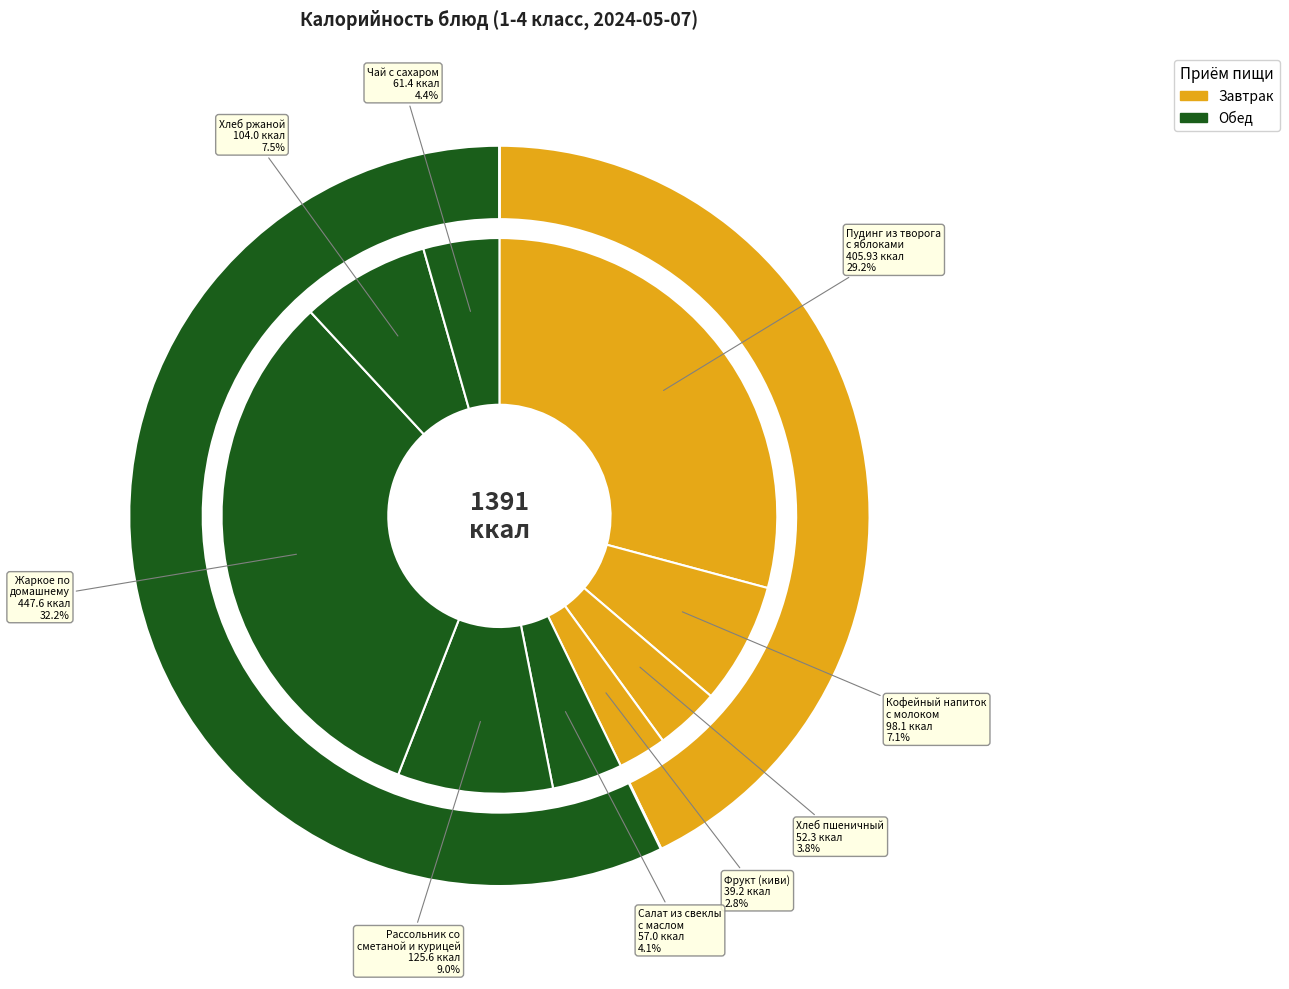

To the nearest percent, what is the combined percentage of Хлеб ржаной and Пудинг из творога
с яблоками?

37%